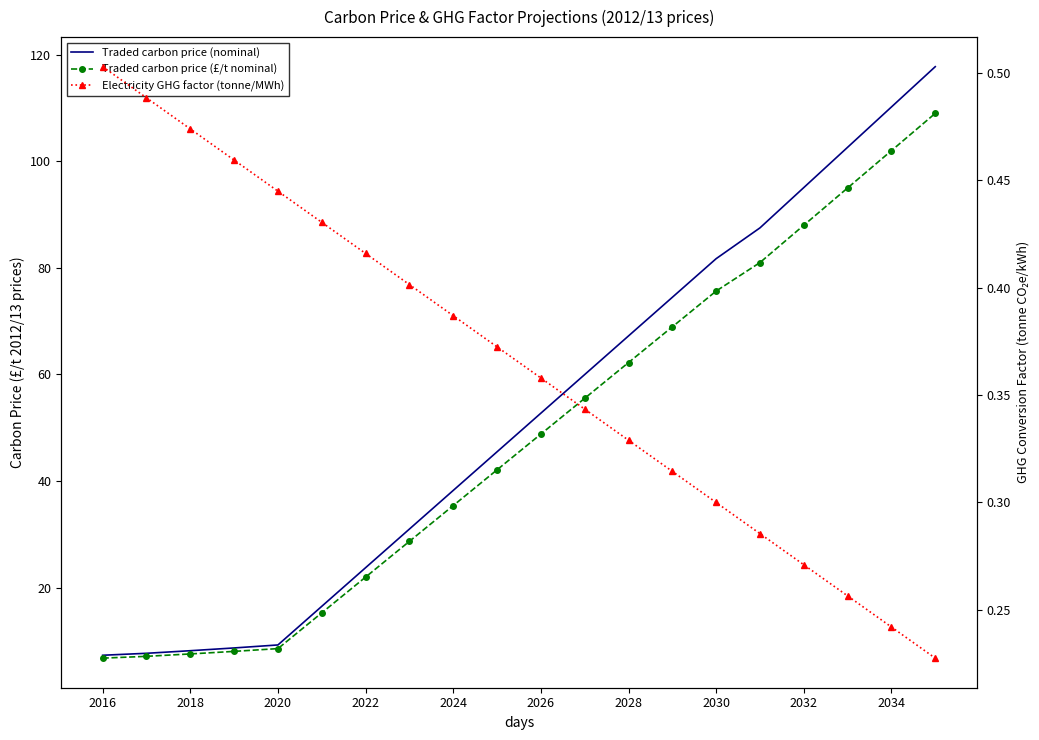

True or false: Traded carbon price (nominal) and Electricity GHG factor (tonne/MWh) intersect in this chart.

False